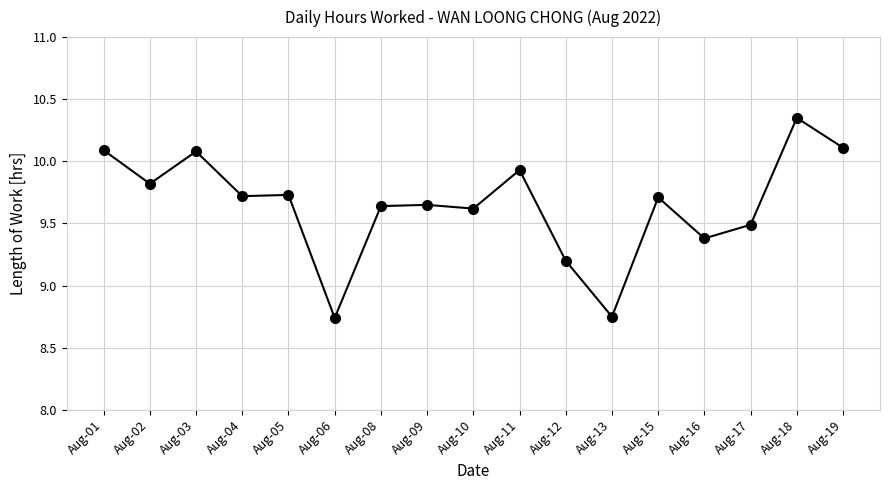

Where is the first local maximum?

Aug-03